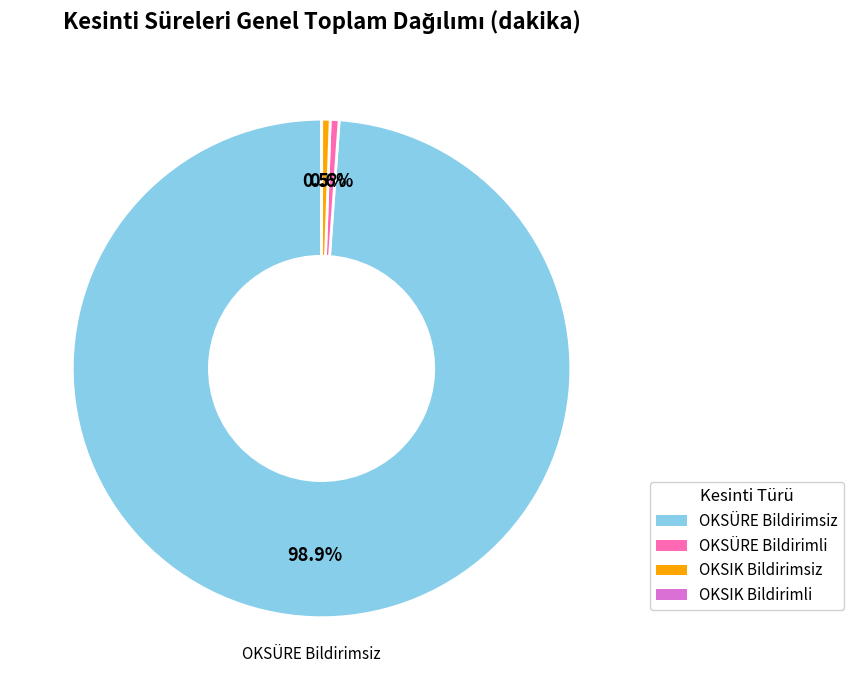

Is there any slice that represents more than half of the pie?

Yes